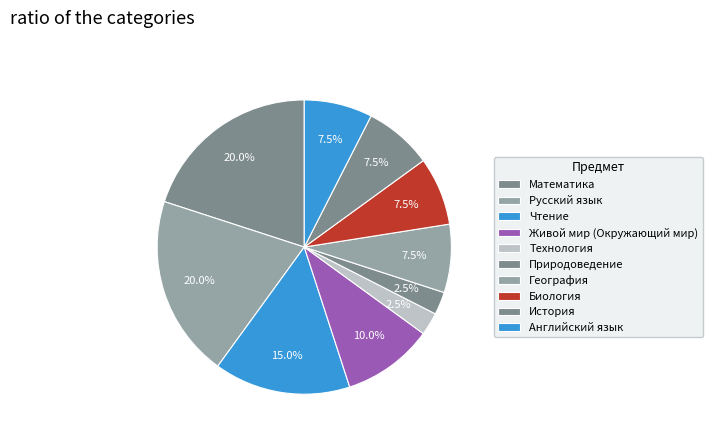

Count the number of slices in the pie.

10